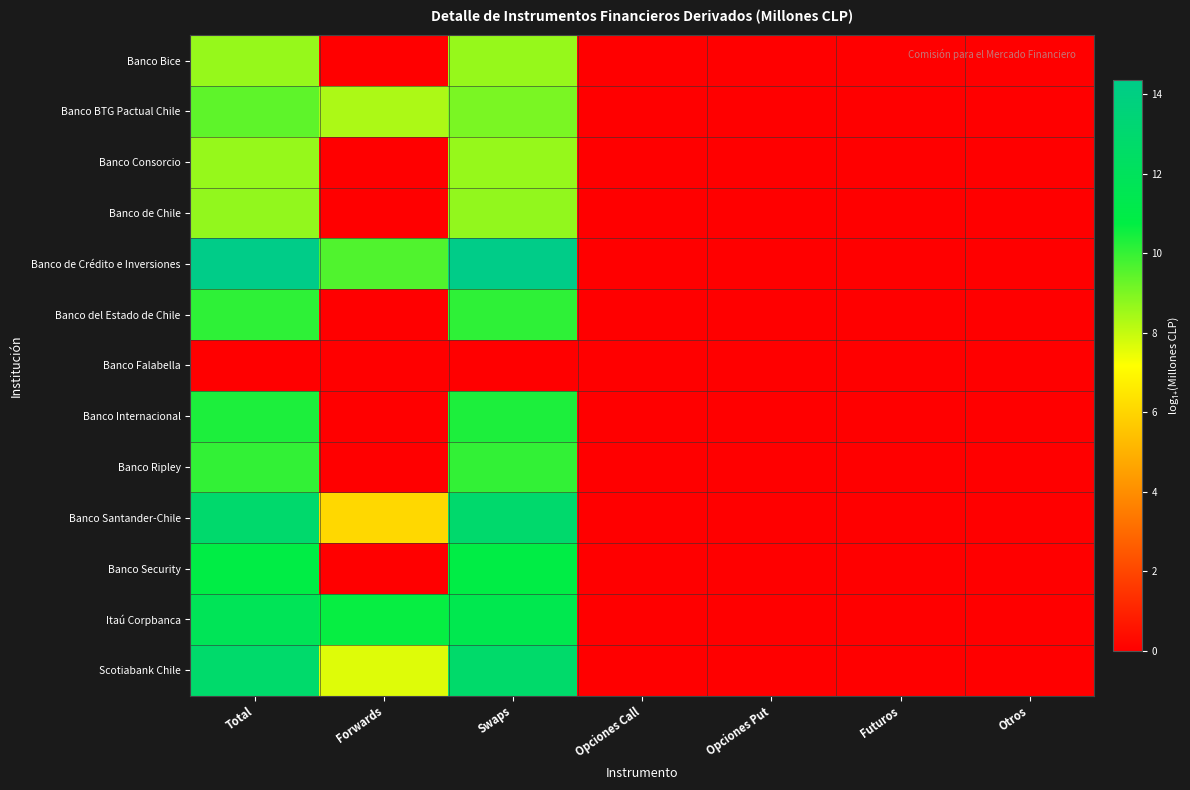

How many data points does each series have?

7